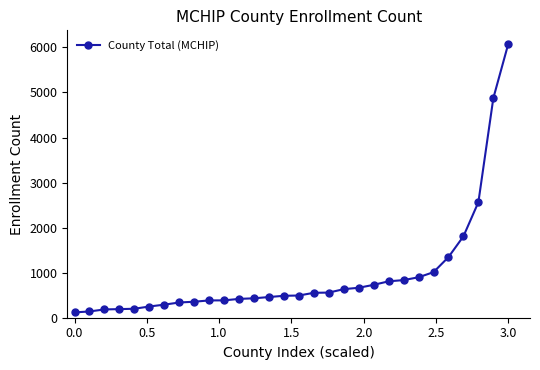

What is the maximum value shown in the chart?

6081